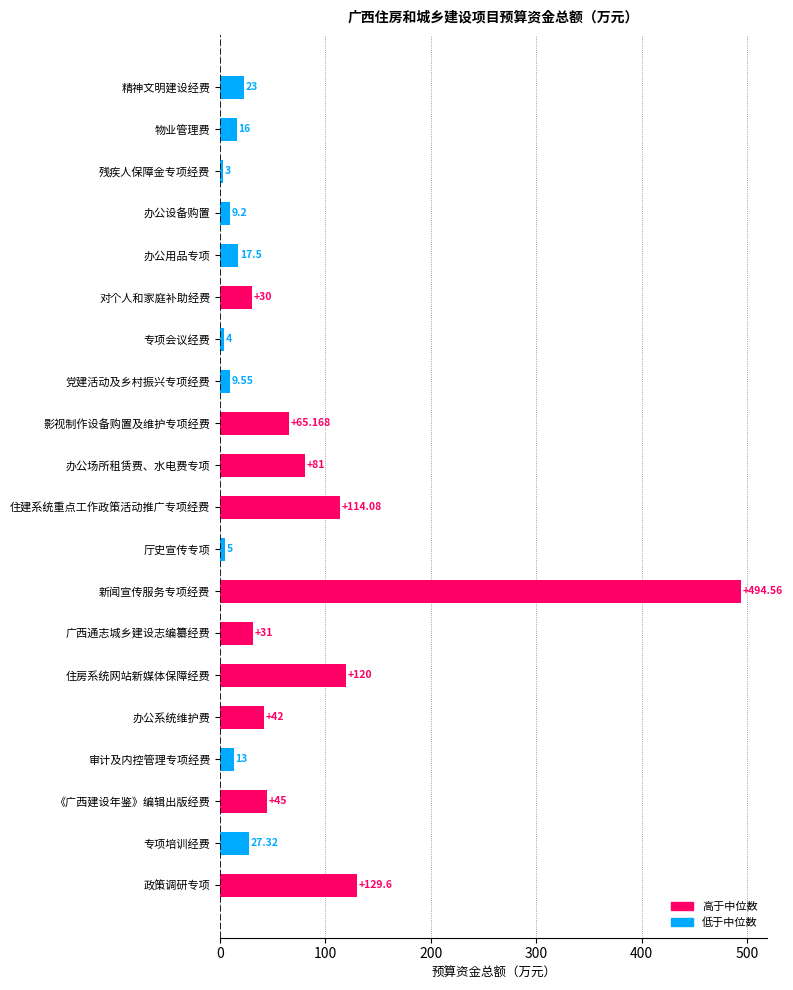

Which has a higher value, 新闻宣传服务专项经费 or 审计及内控管理专项经费?

新闻宣传服务专项经费